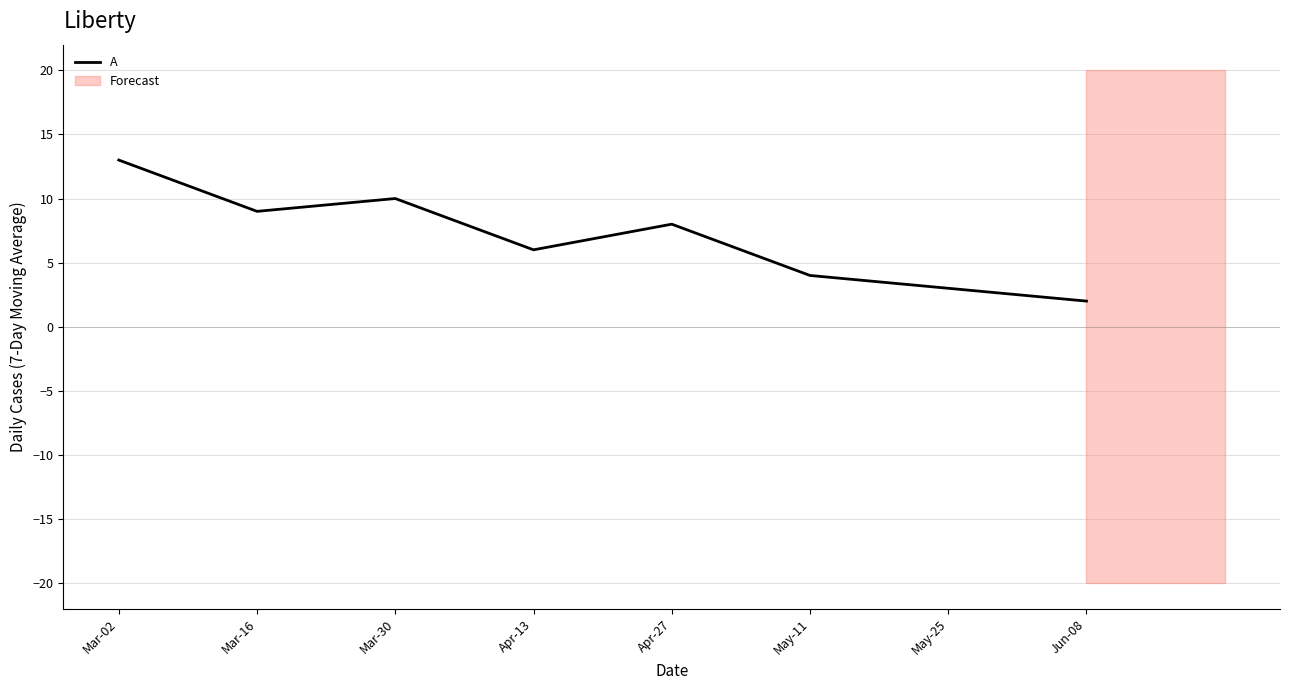

Rank the categories by value from highest to lowest.

Mar-02, Mar-30, Mar-16, Apr-27, Apr-13, May-11, May-25, Jun-08